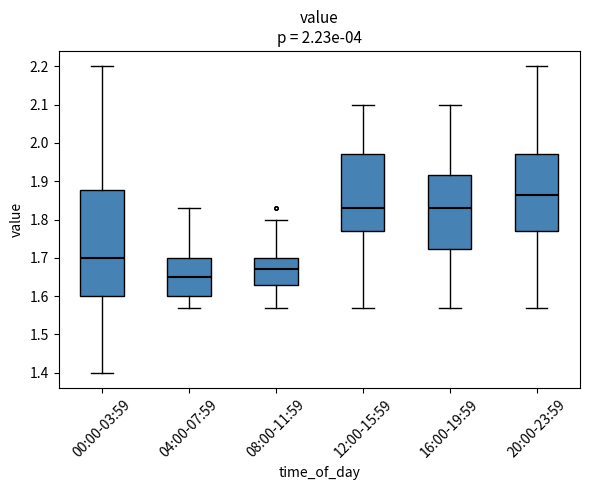

Reading left to right, transcribe this box plot: for each box, give where its median line is, the range the box spans, and where its two whiskers end, as read against the y-axis. The values are not printed on the chart, so give them approximately, as read against the axis.

00:00-03:59: median 1.70, box 1.60 to 1.88, whiskers 1.40 to 2.20
04:00-07:59: median 1.65, box 1.60 to 1.70, whiskers 1.57 to 1.83
08:00-11:59: median 1.67, box 1.63 to 1.70, whiskers 1.57 to 1.80
12:00-15:59: median 1.83, box 1.77 to 1.97, whiskers 1.57 to 2.10
16:00-19:59: median 1.83, box 1.72 to 1.92, whiskers 1.57 to 2.10
20:00-23:59: median 1.87, box 1.77 to 1.97, whiskers 1.57 to 2.20